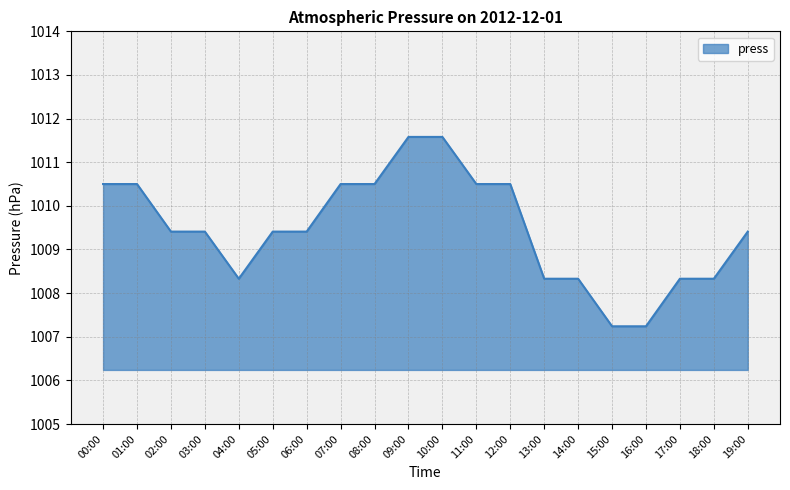

What position from the right is 13:00?

7